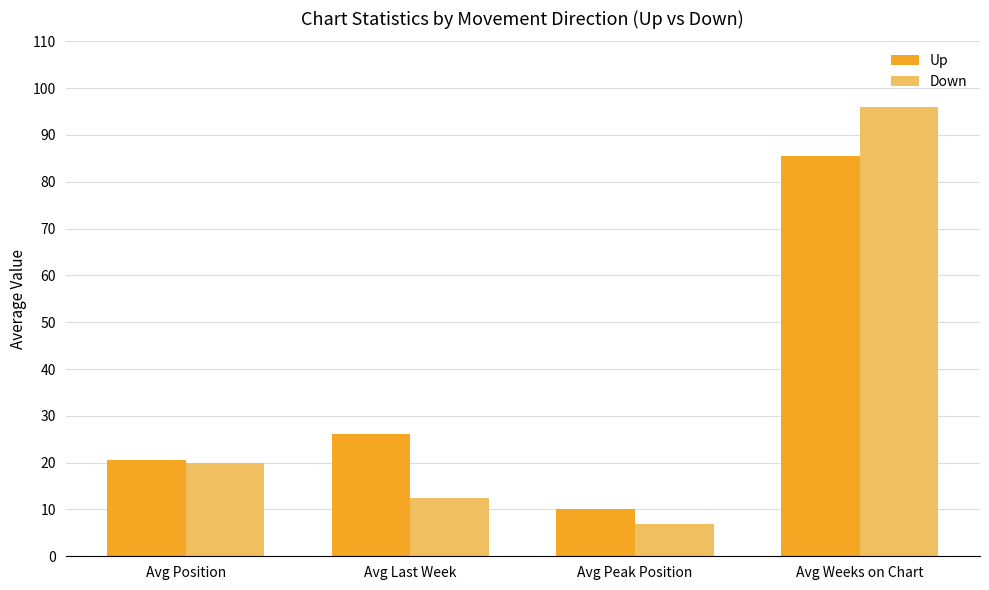

Between Avg Last Week and Avg Weeks on Chart, which series saw the biggest shift?

Down